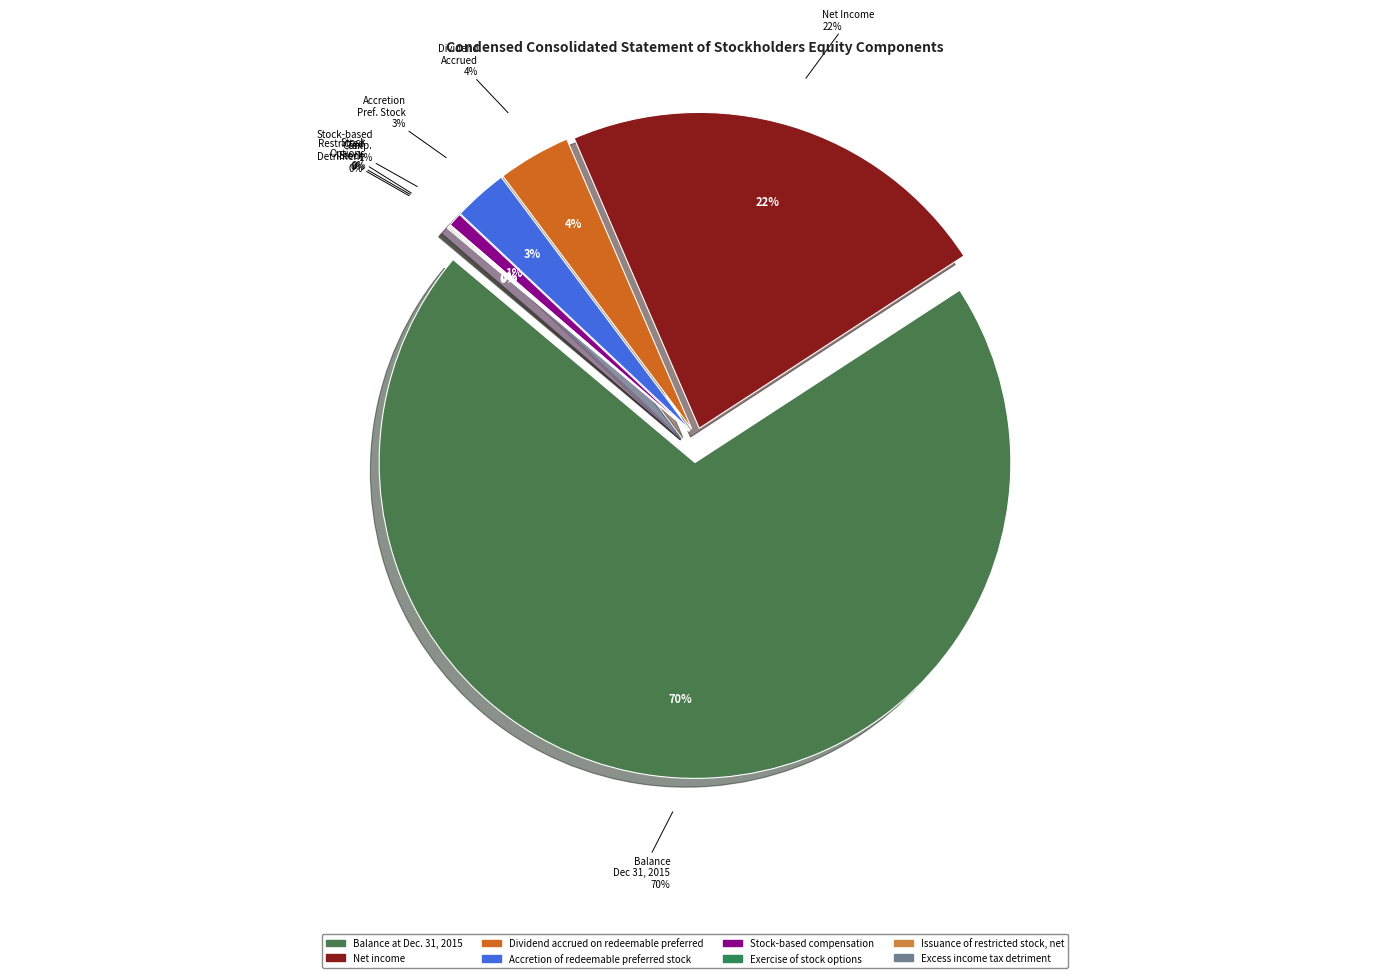

Is there a majority slice in this chart?

Yes